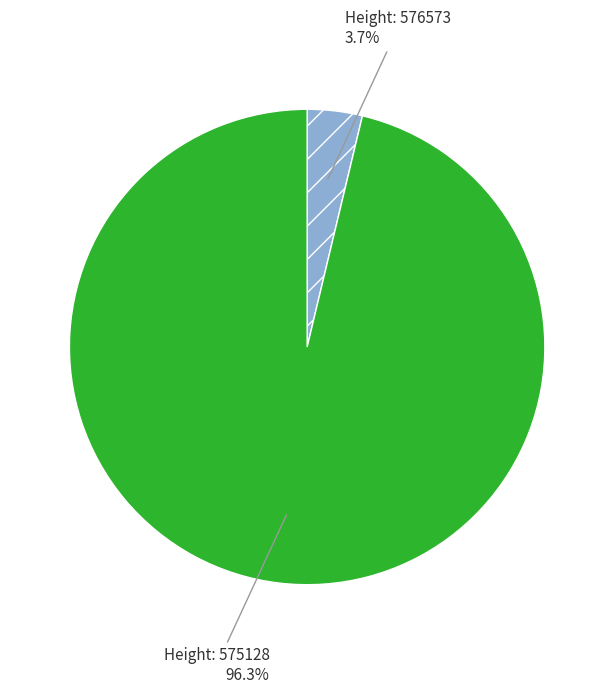

Does any single category account for the majority?

Yes